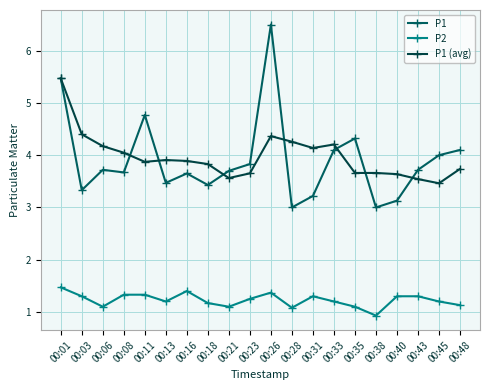

Reading right to left, list all the values displayed in this chart.

P1: 00:48=4.1	00:45=4.0	00:43=3.7	00:40=3.1	00:38=3.0	00:35=4.3	00:33=4.1	00:31=3.2	00:28=3.0	00:26=6.5	00:23=3.8	00:21=3.7	00:18=3.4	00:16=3.6	00:13=3.5	00:11=4.8	00:08=3.7	00:06=3.7	00:03=3.3	00:01=5.5
P2: 00:48=1.1	00:45=1.2	00:43=1.3	00:40=1.3	00:38=0.9	00:35=1.1	00:33=1.2	00:31=1.3	00:28=1.1	00:26=1.4	00:23=1.2	00:21=1.1	00:18=1.2	00:16=1.4	00:13=1.2	00:11=1.3	00:08=1.3	00:06=1.1	00:03=1.3	00:01=1.5
P1 (avg): 00:48=3.7	00:45=3.5	00:43=3.5	00:40=3.6	00:38=3.7	00:35=3.7	00:33=4.2	00:31=4.1	00:28=4.3	00:26=4.4	00:23=3.7	00:21=3.6	00:18=3.8	00:16=3.9	00:13=3.9	00:11=3.9	00:08=4.0	00:06=4.2	00:03=4.4	00:01=5.5